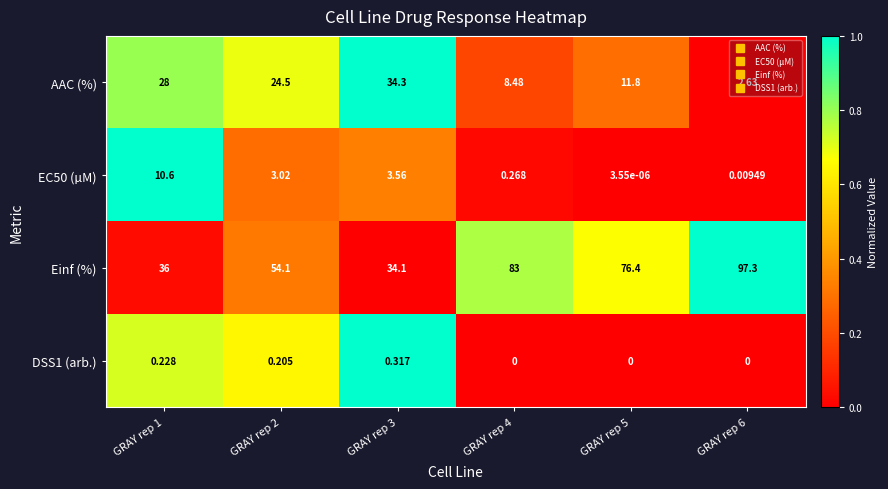

Which series has the largest range (max minus min)?

Einf (%)